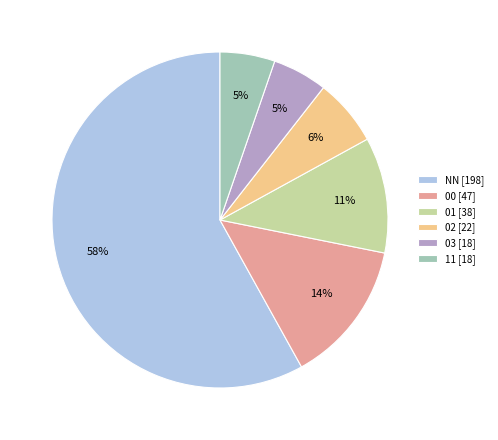

Does any single category account for the majority?

Yes